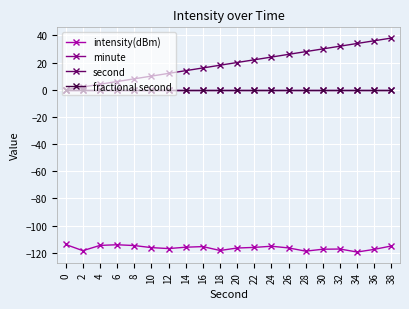

Between 18 and 36, which series saw the biggest shift?

second